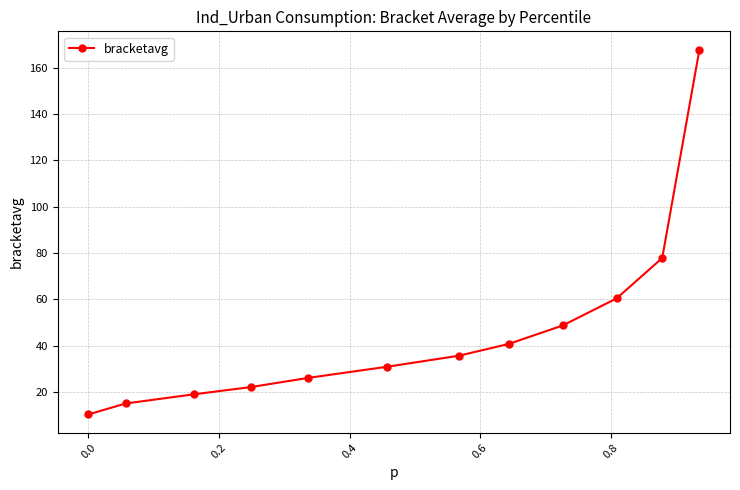

Reading left to right, transcribe all the data shown in this chart.

10.2	15.0	19.0	22.1	26.0	30.8	35.6	40.7	48.7	60.4	77.8	167.8